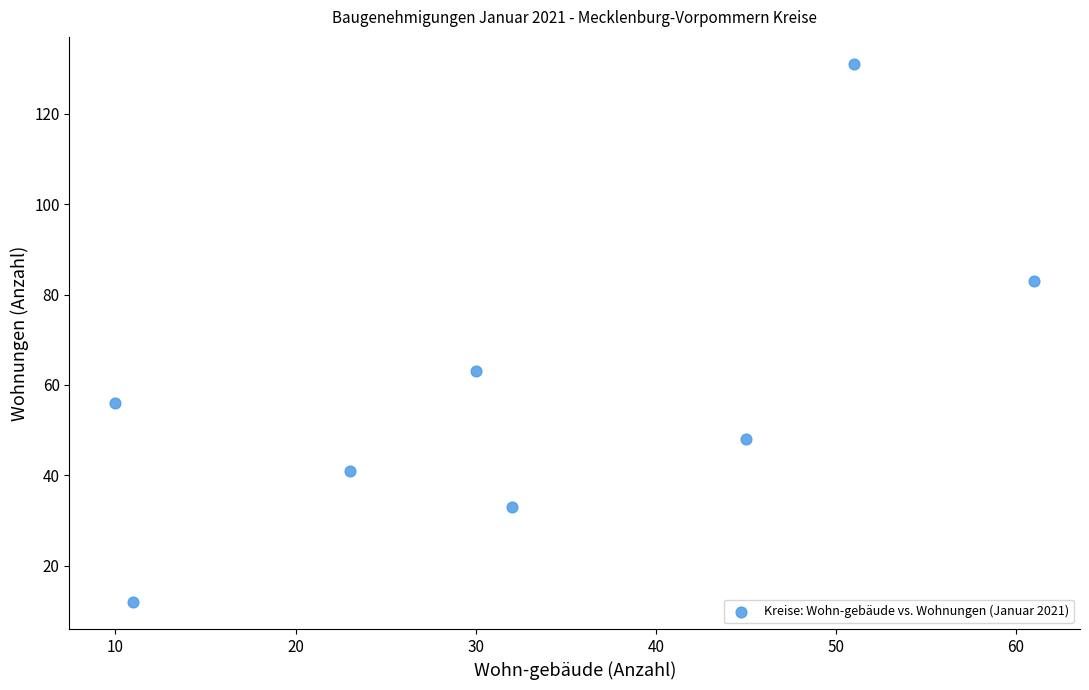

What is the average X value?

33